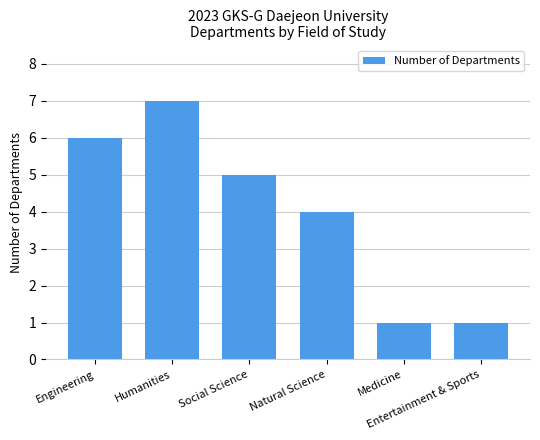

How many categories are shown in the chart?

6